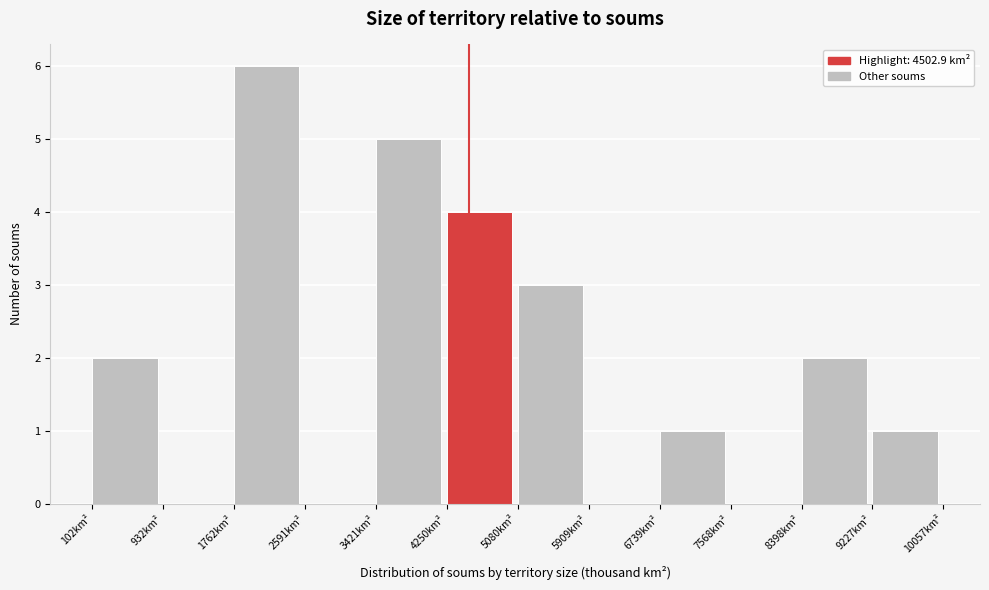

Reading left to right, list every bar in this chart as the range it spans on the x-axis followed by its height. Neither the bar edges nor the heights are printed on the chart, so give them approximately, as read against the axes.

100 to 900: 2
900 to 1800: 0
1800 to 2600: 6
2600 to 3400: 0
3400 to 4300: 5
4300 to 5100: 4
5100 to 5900: 3
5900 to 6700: 0
6700 to 7600: 1
7600 to 8400: 0
8400 to 9200: 2
9200 to 10100: 1